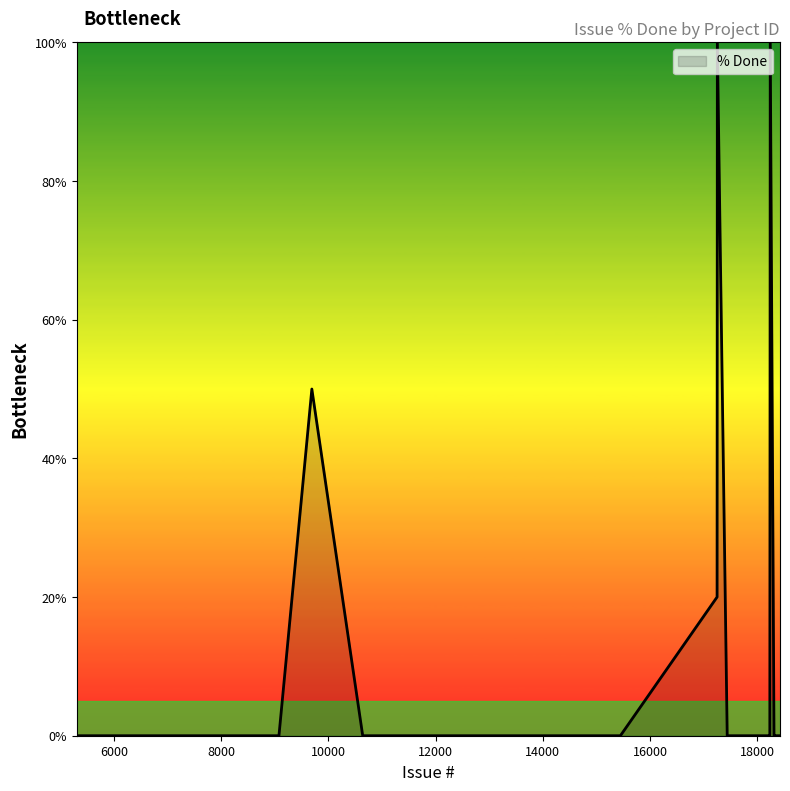

What is the greatest value displayed?

100